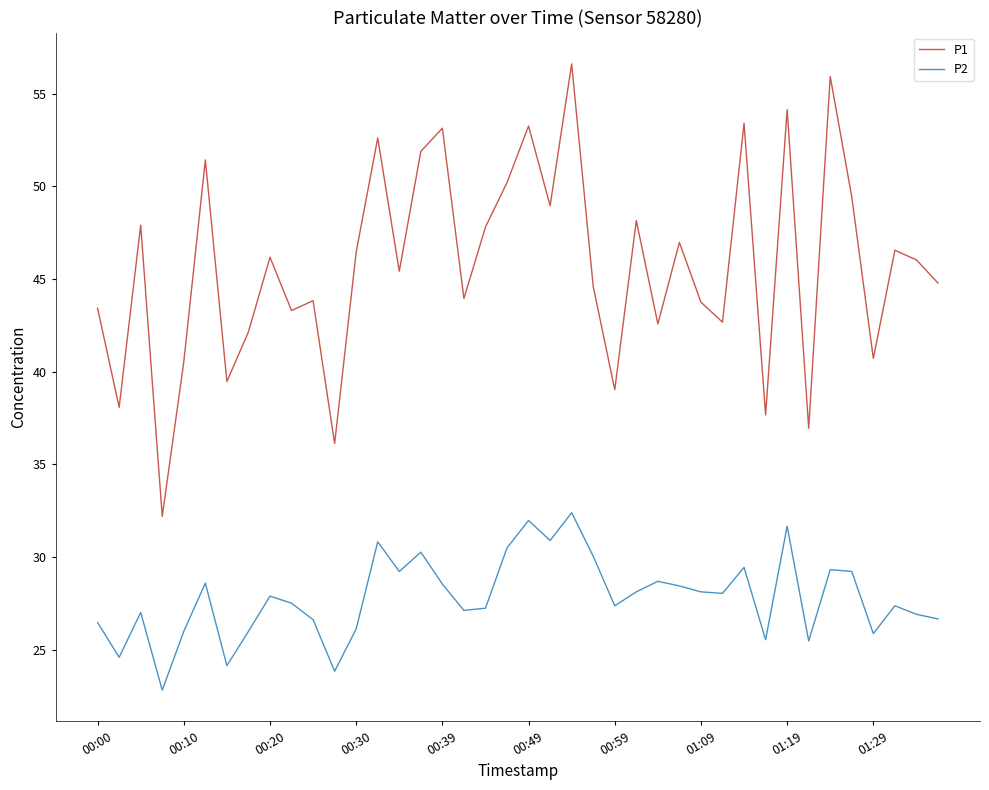

What is the maximum value for P2?

32.4